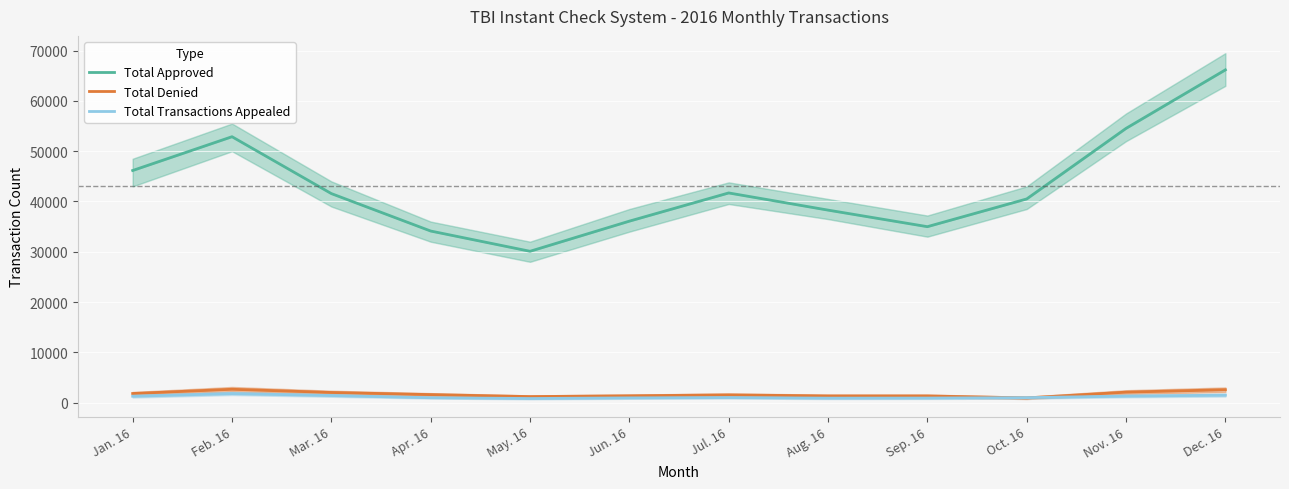

Which series has the largest total across all categories?

Total Approved